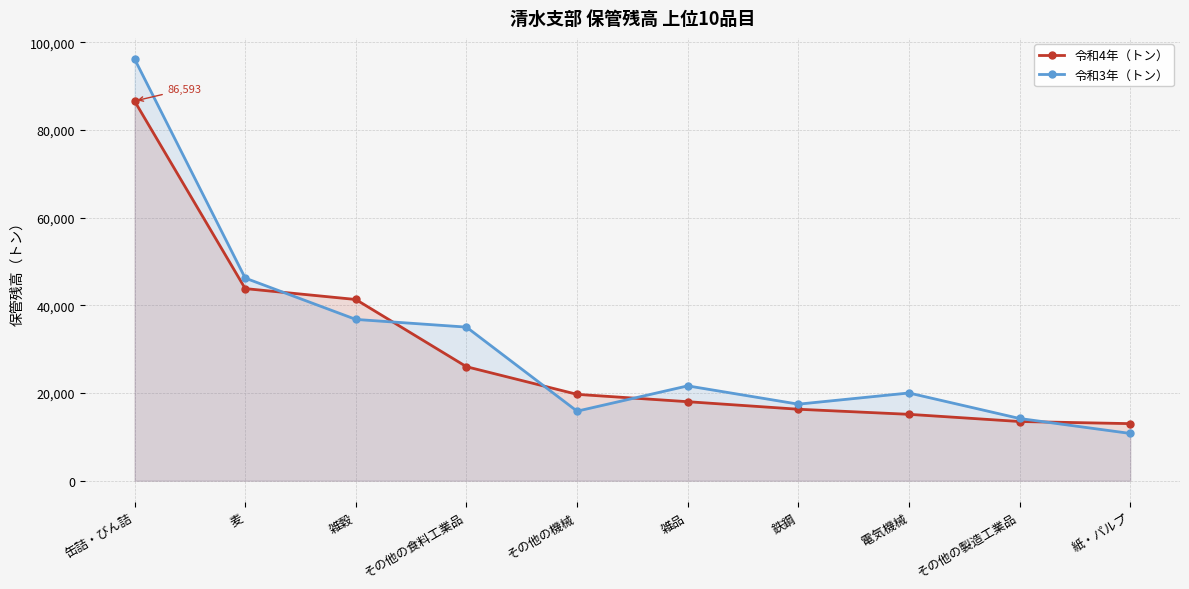

After their last crossing, which series has the higher values: 令和4年（トン） or 令和3年（トン）?

令和4年（トン）